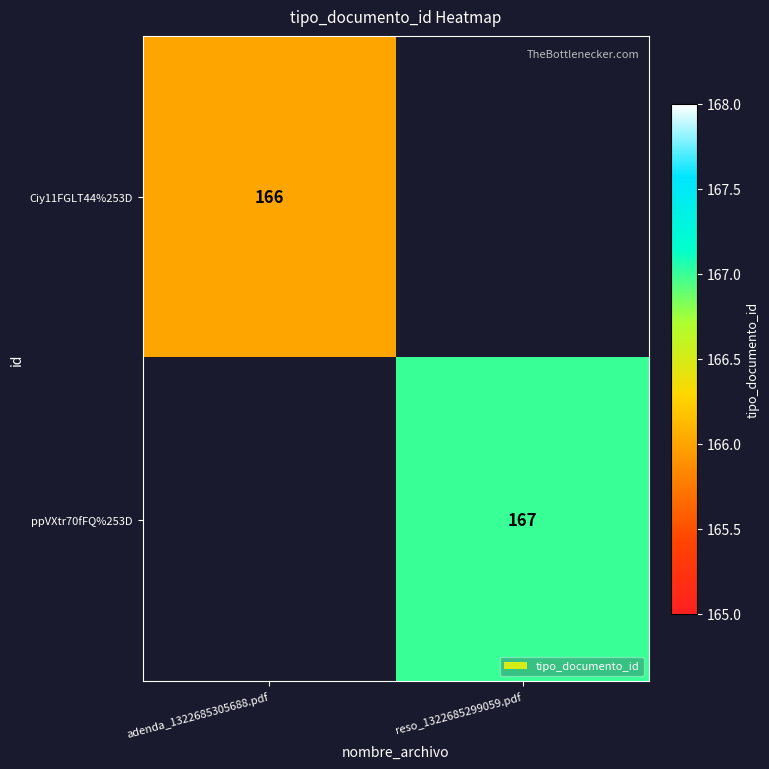

What is the sum of the Ciy11FGLT44%253D values at reso_1322685299059.pdf and adenda_1322685305688.pdf?

166